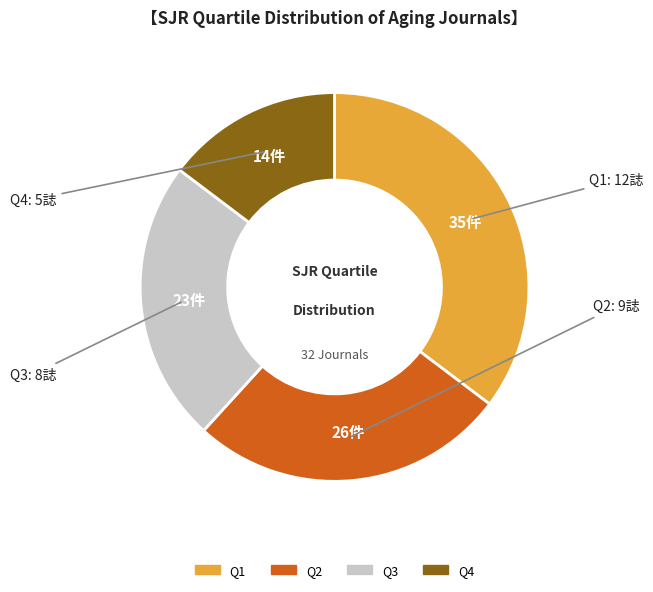

Is the sum of Q1 and Q3 greater than half?

Yes